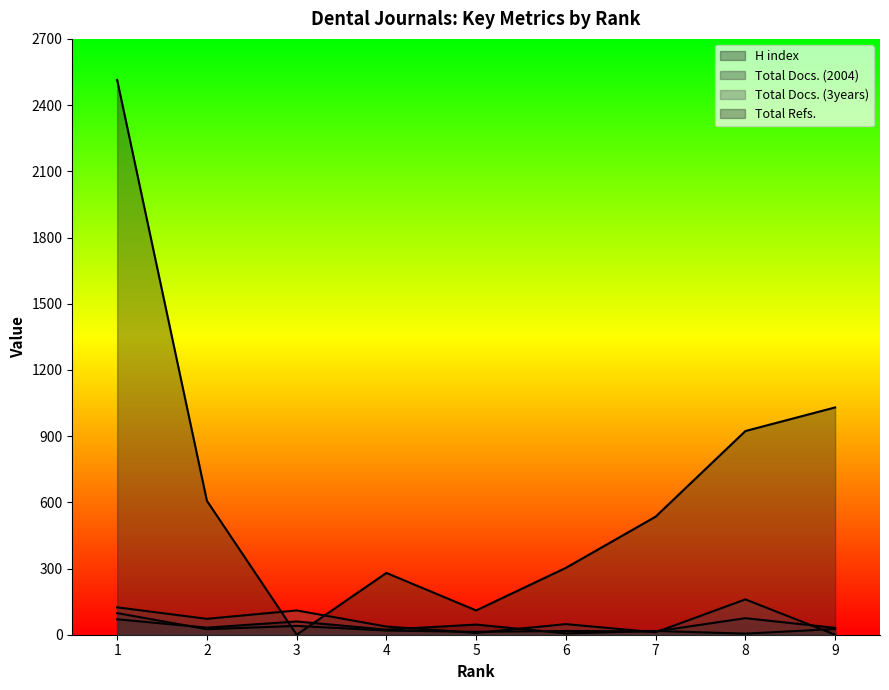

How many times do H index and Total Docs. (3years) cross each other?

5